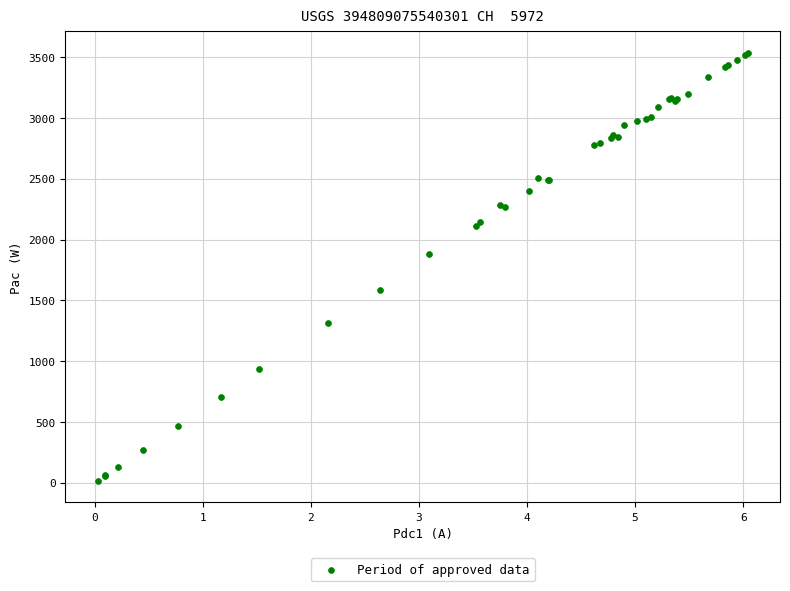

What Y value in the scatter plot is closest to 1774?

1881.7